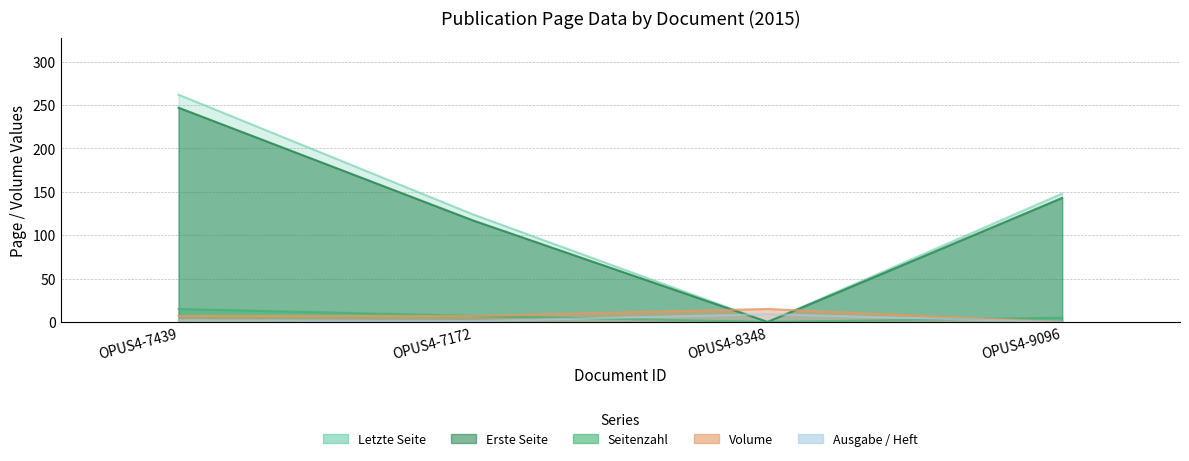

Which series has the largest range (max minus min)?

Letzte Seite